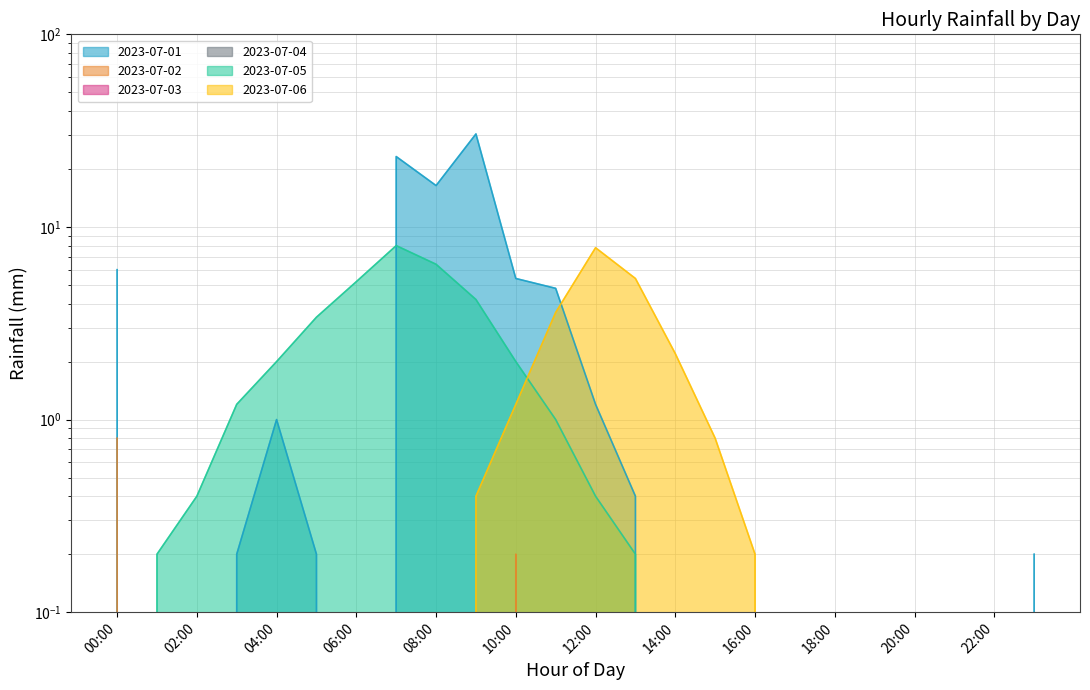

In 2023-07-01, how many points are lower than both neighbors (excluding endpoints)?

2